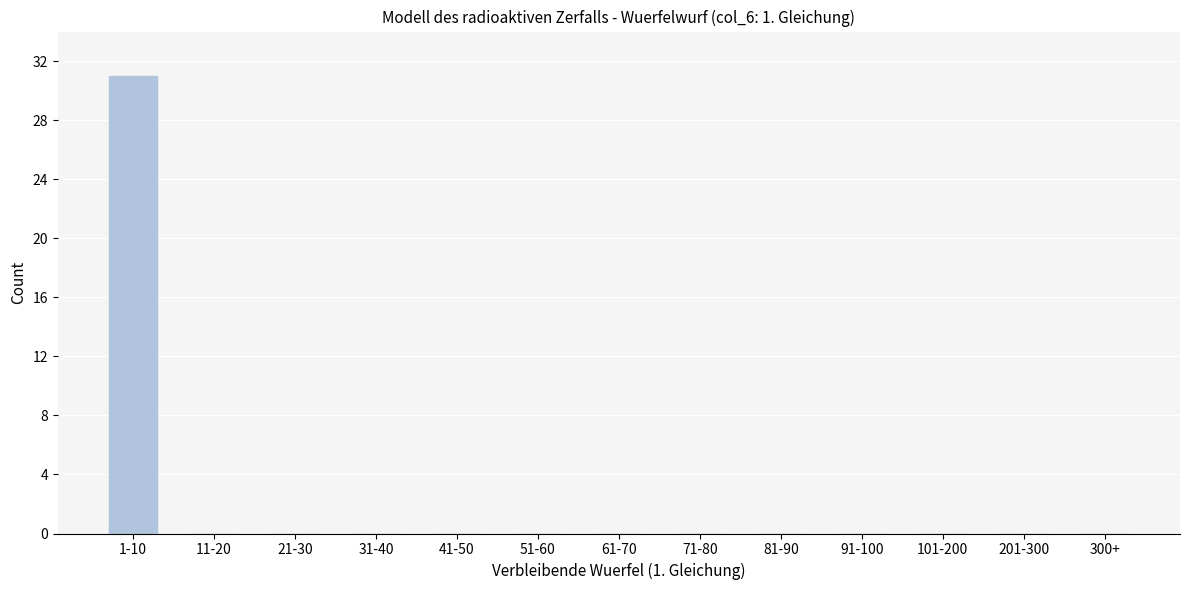

Reading left to right, list all the values displayed in this chart.

1-10=31	11-20=0	21-30=0	31-40=0	41-50=0	51-60=0	61-70=0	71-80=0	81-90=0	91-100=0	101-200=0	201-300=0	300+=0